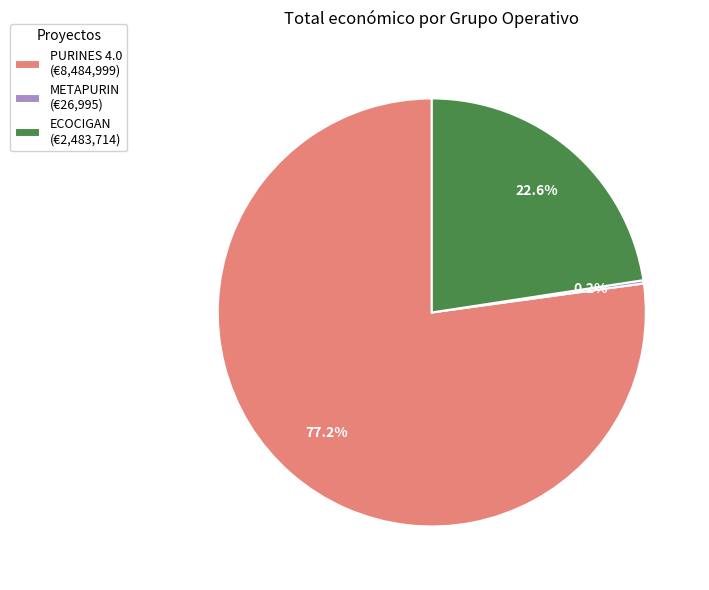

To the nearest percent, what is the average slice percentage?

33%